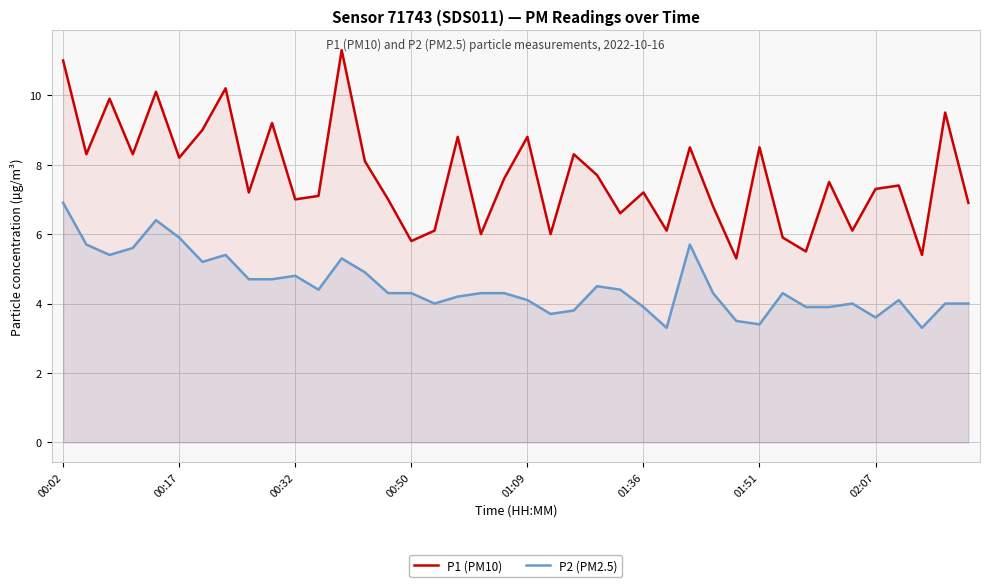

What are all the series names shown in the legend?

P1 (PM10), P2 (PM2.5)